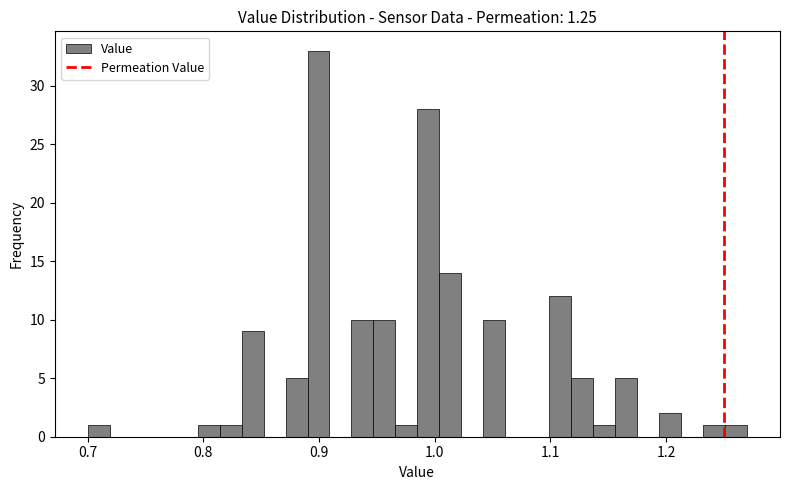

Around what value on the x-axis is the tallest bar? Give the approximate position of its centre, as read against the axis.

0.90